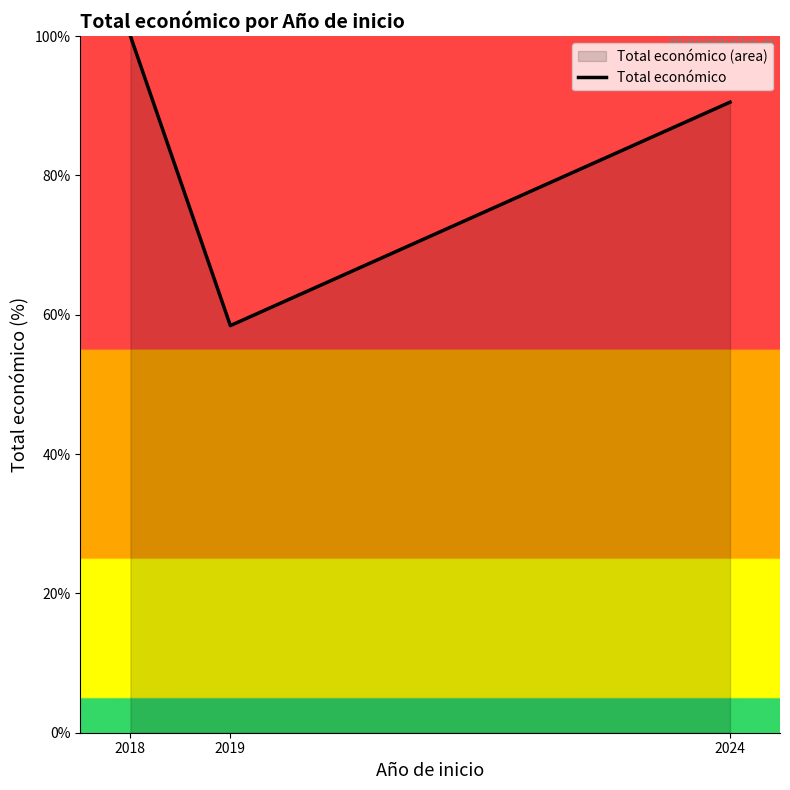

Count the number of data series in this chart.

1